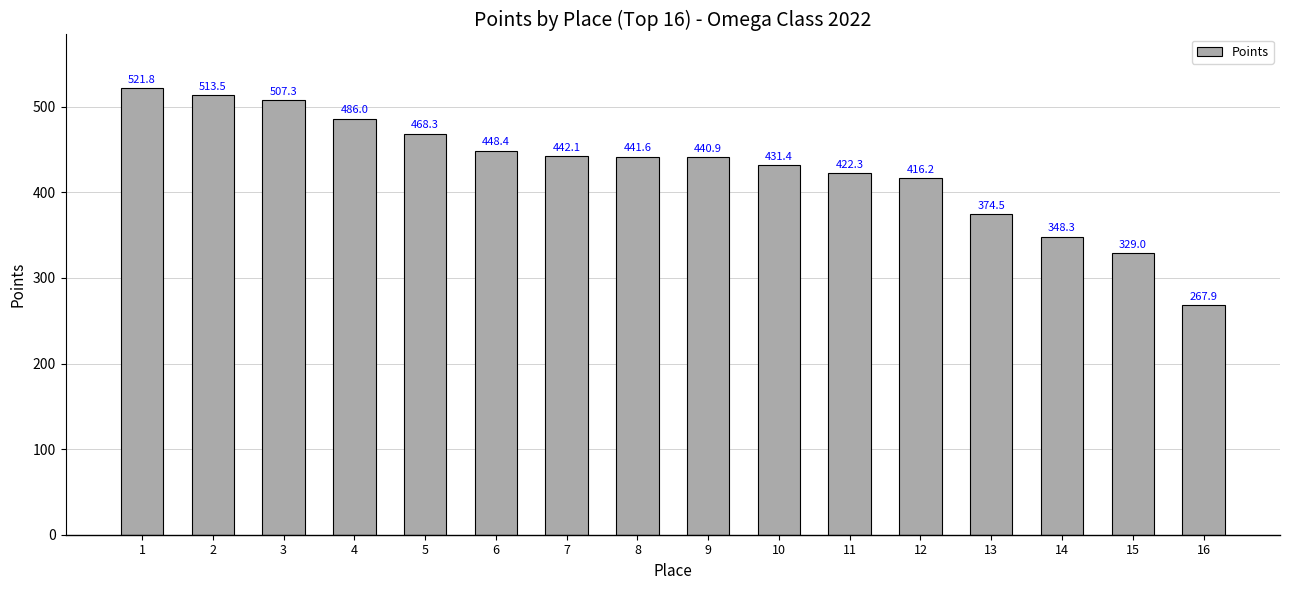

Are the bars grouped side by side (vs. stacked)?

No